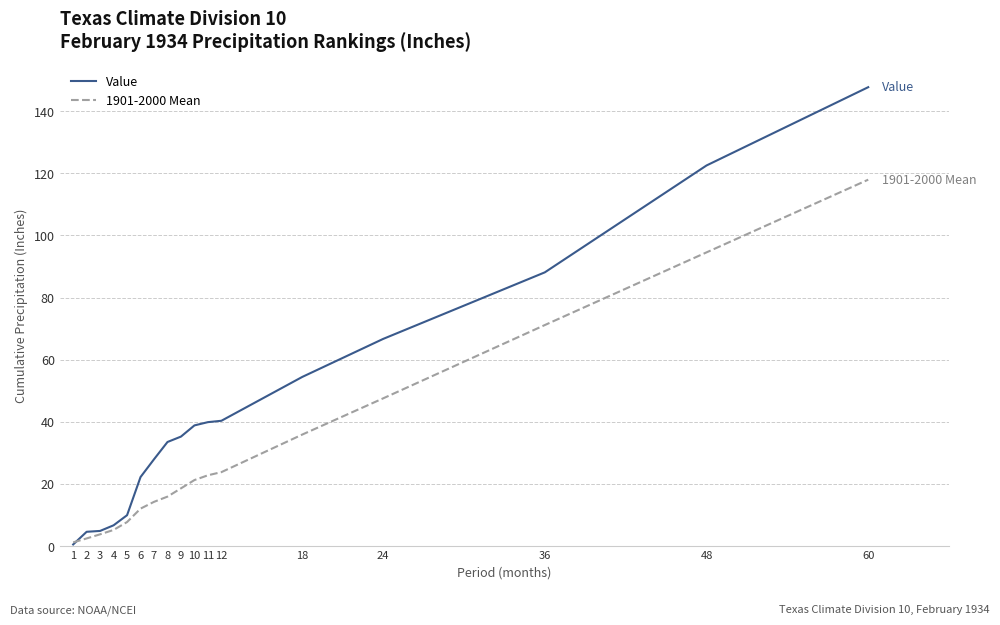

Rank the series at 5 from highest to lowest value.

Value, 1901-2000 Mean